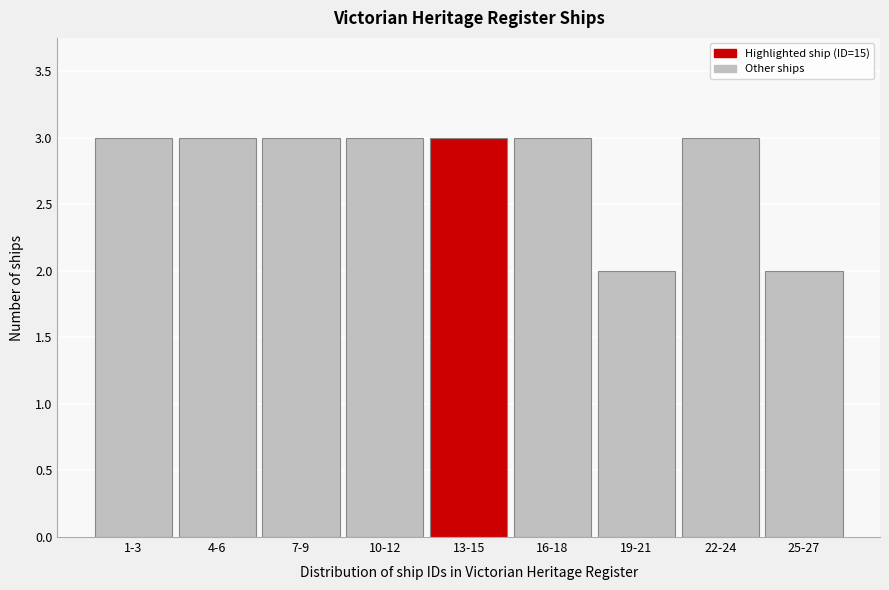

Reading left to right, extract all data points from this chart.

3	3	3	3	3	3	2	3	2